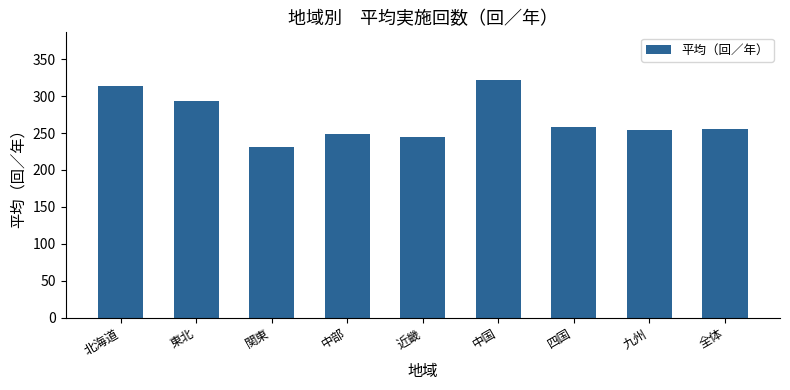

What is the average value?

269.1